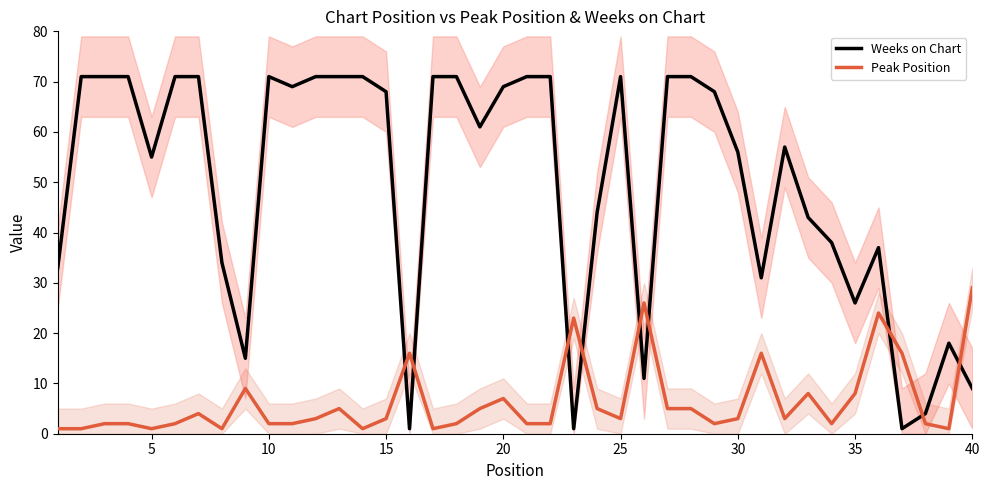

What is the difference between the second highest and minimum values in the Weeks on Chart series?

70